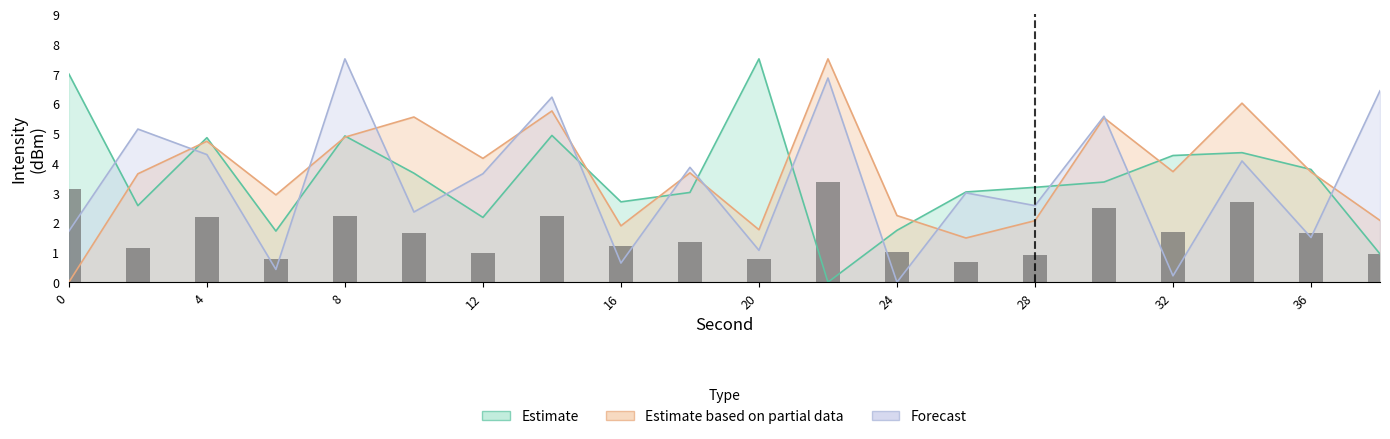

What is the average value of the Forecast series?

3.4